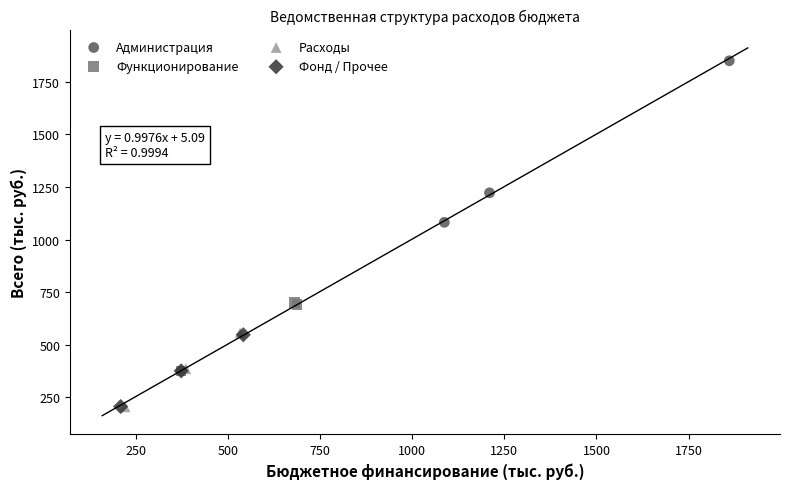

What are all the series names shown in the legend?

Администрация, Функционирование, Расходы, Фонд / Прочее